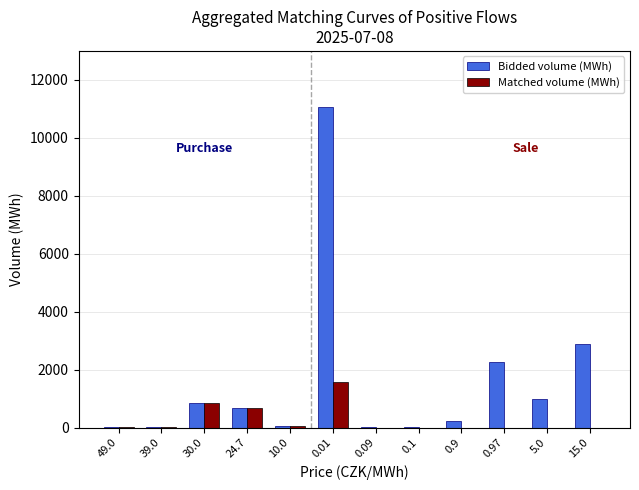

What is the greatest value displayed?

11048.0